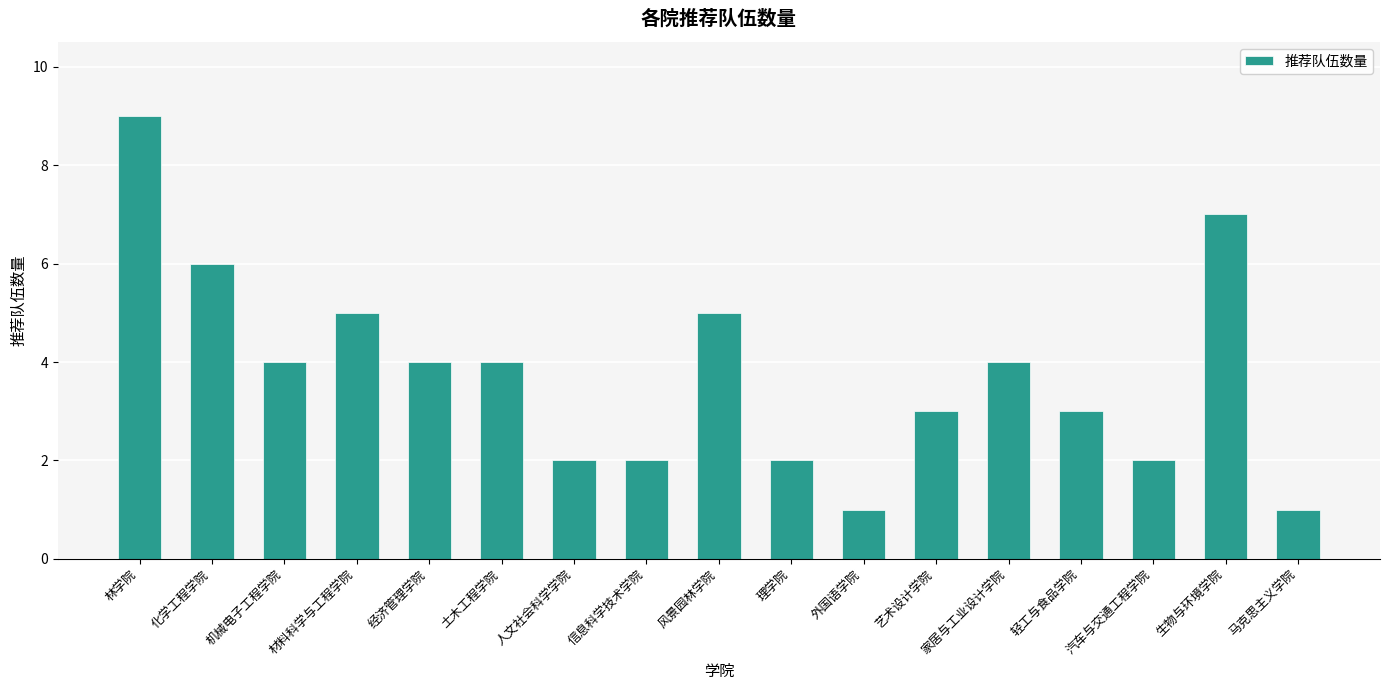

True or false: the data shows 1 at 信息科学技术学院.

False